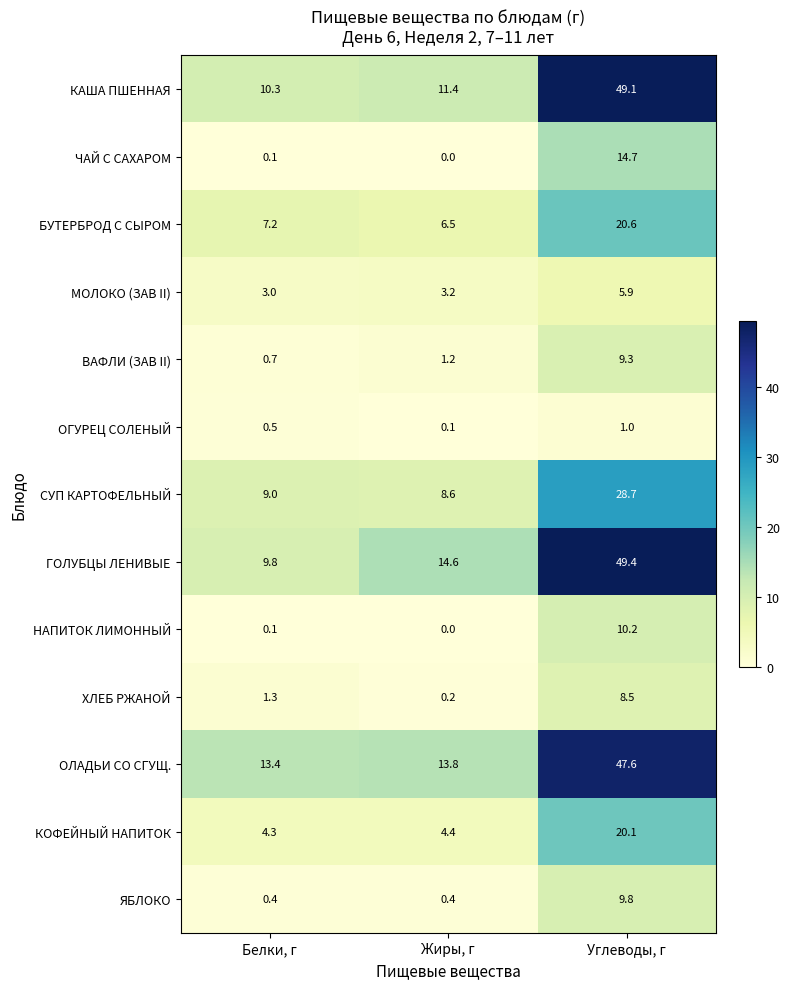

What is the difference between the maximum and second lowest values in the ОЛАДЬИ СО СГУЩ. series?

33.8